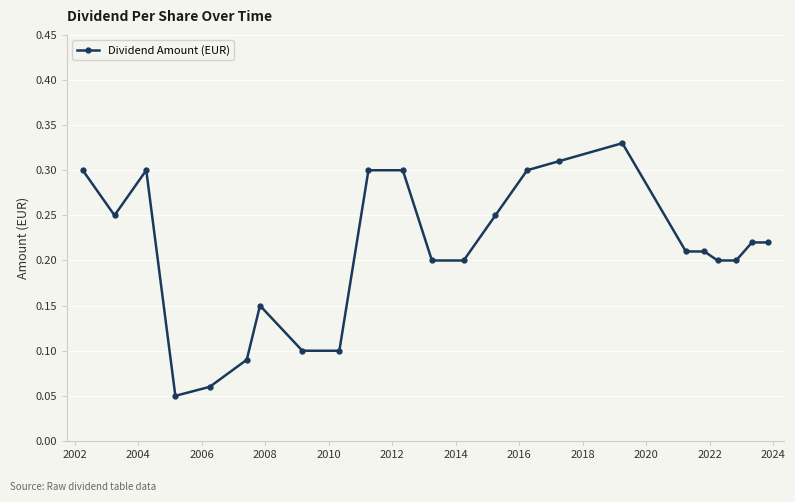

How many values are between 0 and 1?

23